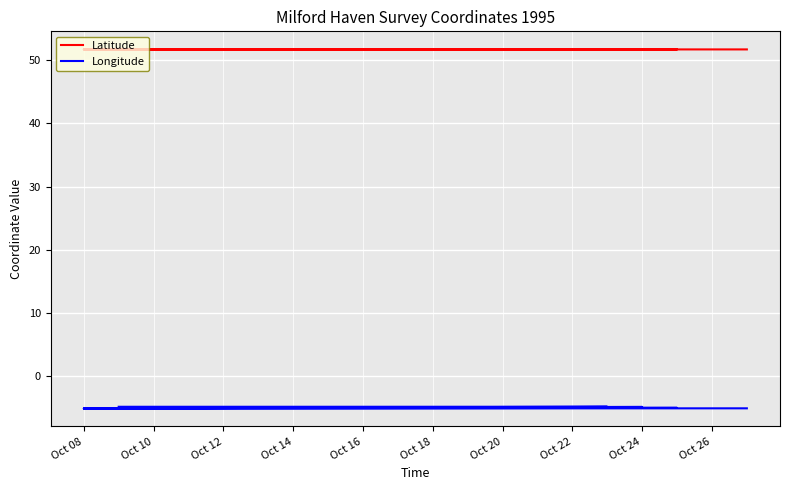

How many categories are shown in the chart?

20